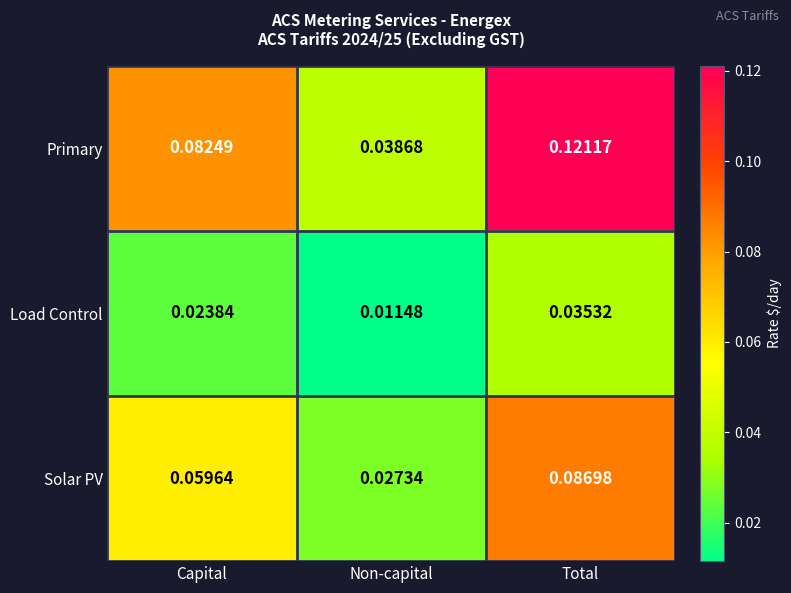

Which series has the largest total across all categories?

Primary